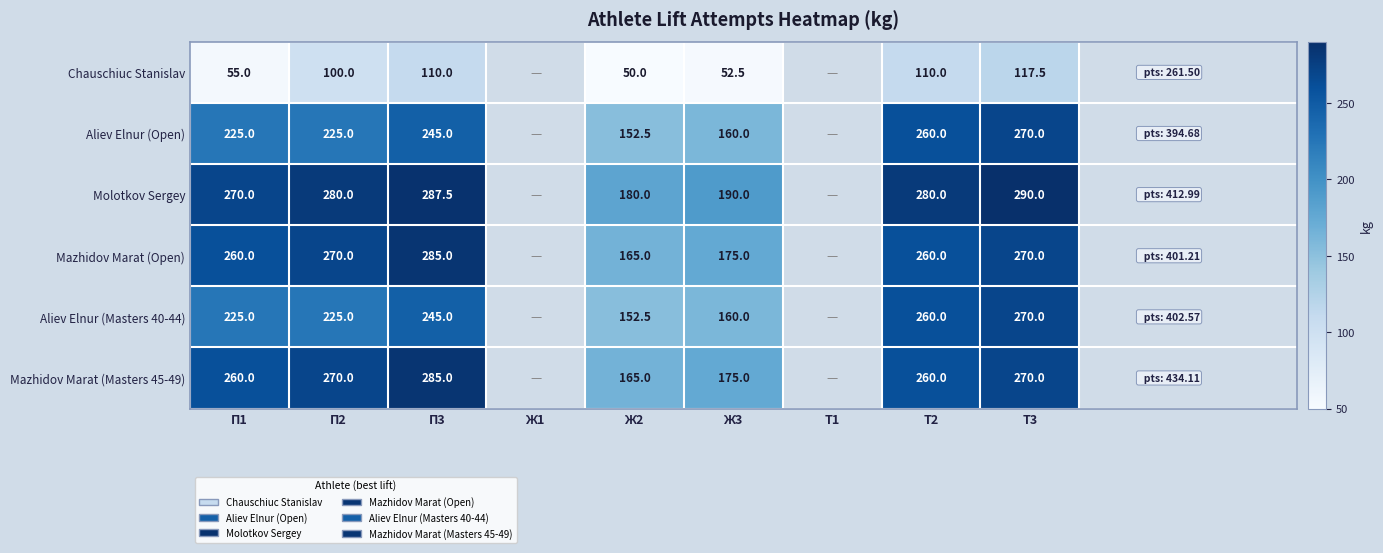

What is the maximum value shown in the chart?

290.0